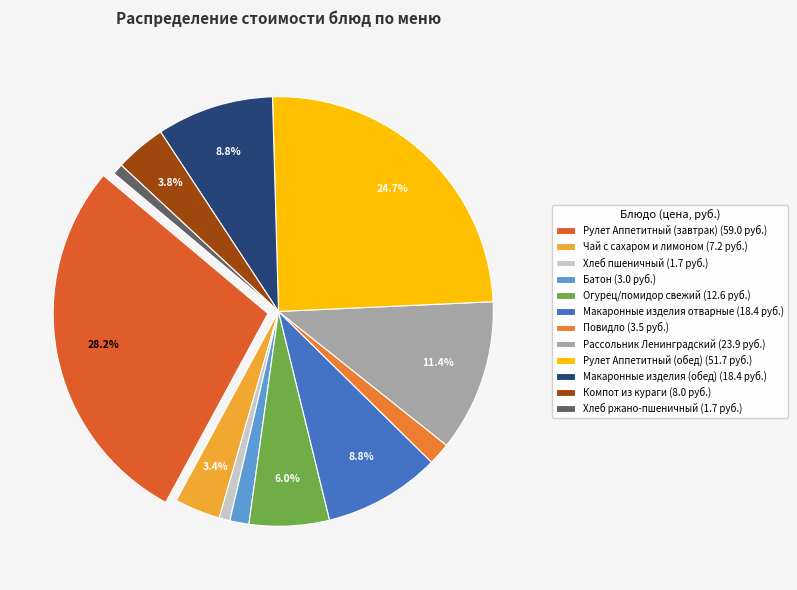

Approximately how many times larger is the value at Макаронные изделия (обед) compared to Компот из кураги?

2.3